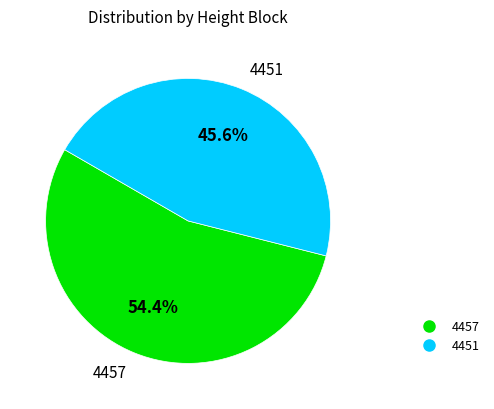

Which slice is the largest?

4457